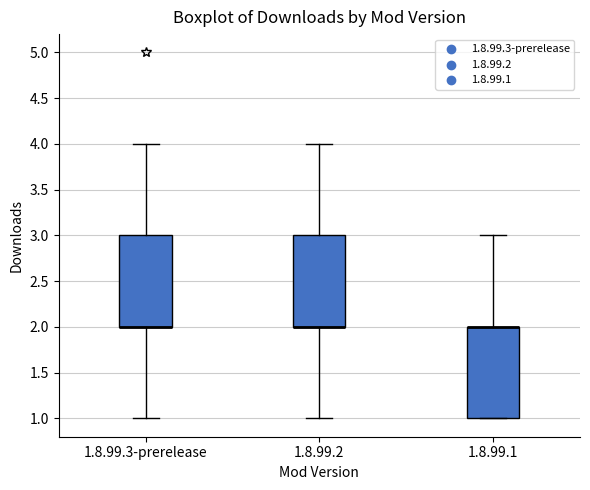

Where does the upper whisker of the box for 1.8.99.2 end on the y-axis? The values are not printed on the chart, so give them approximately, as read against the axis.

4